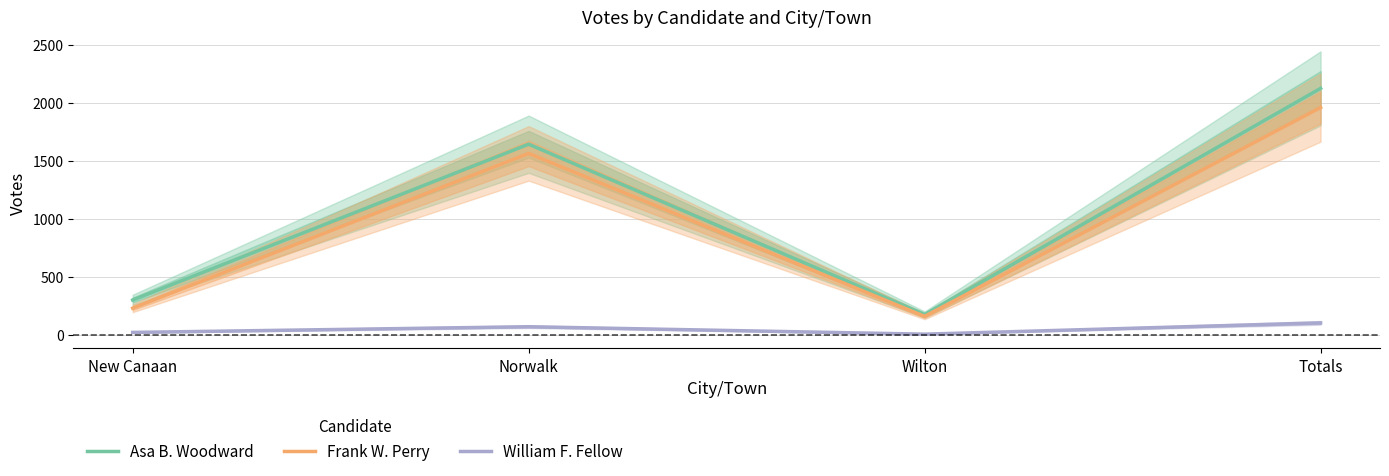

At which category does Asa B. Woodward reach its first local peak?

Norwalk